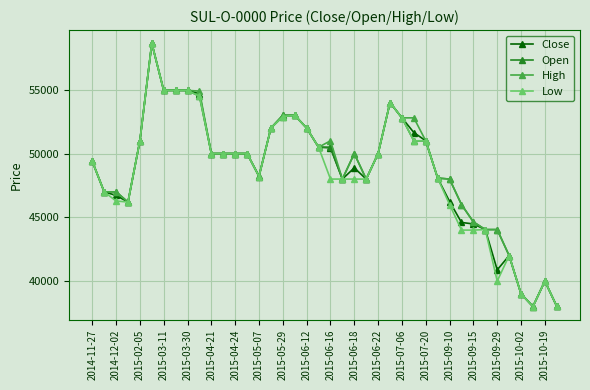

What is the difference between the second highest and second lowest values in the Low series?

16930